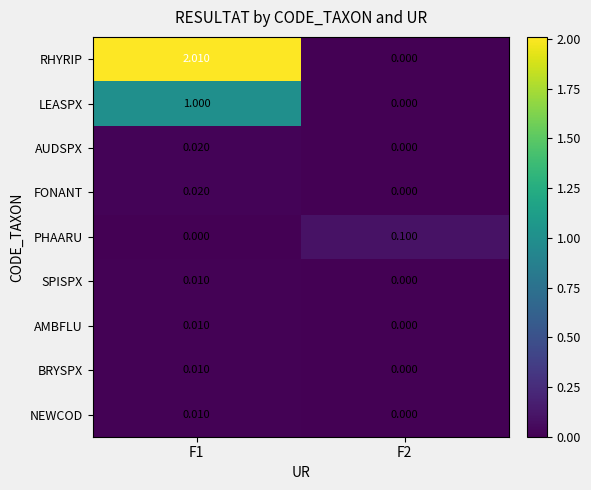

Which series has the largest total across all categories?

RHYRIP